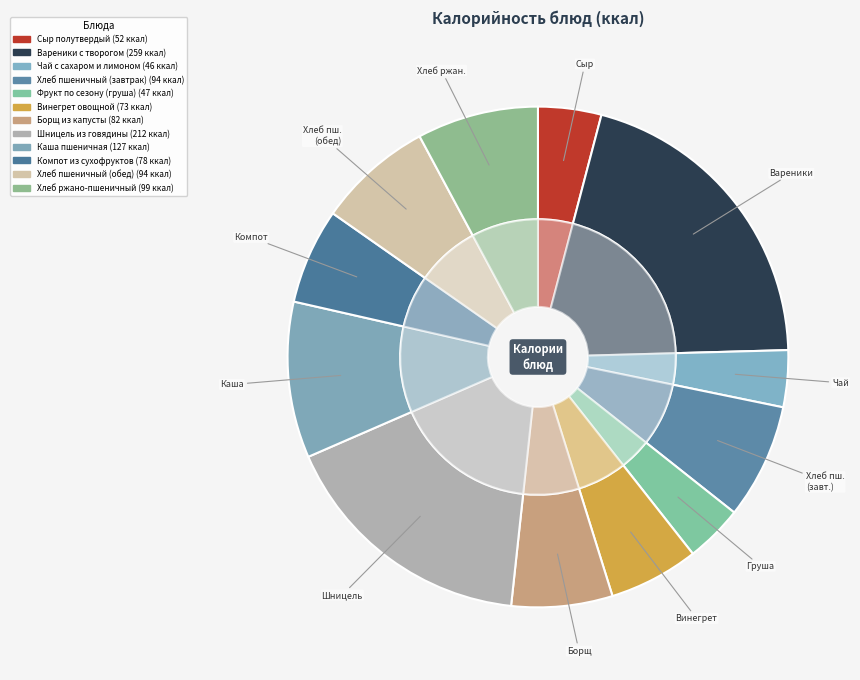

Count the number of slices in the pie.

12